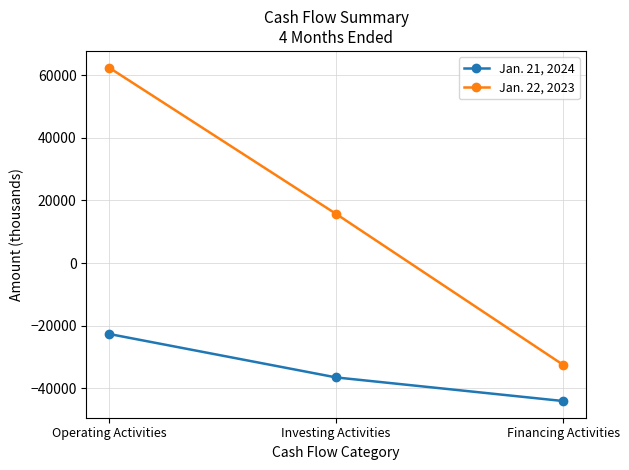

Which series has the widest spread of values?

Jan. 22, 2023